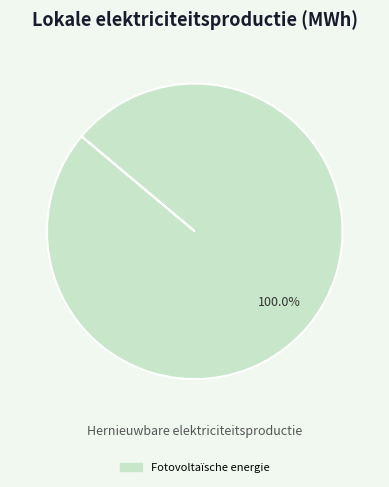

Is there a majority slice in this chart?

Yes